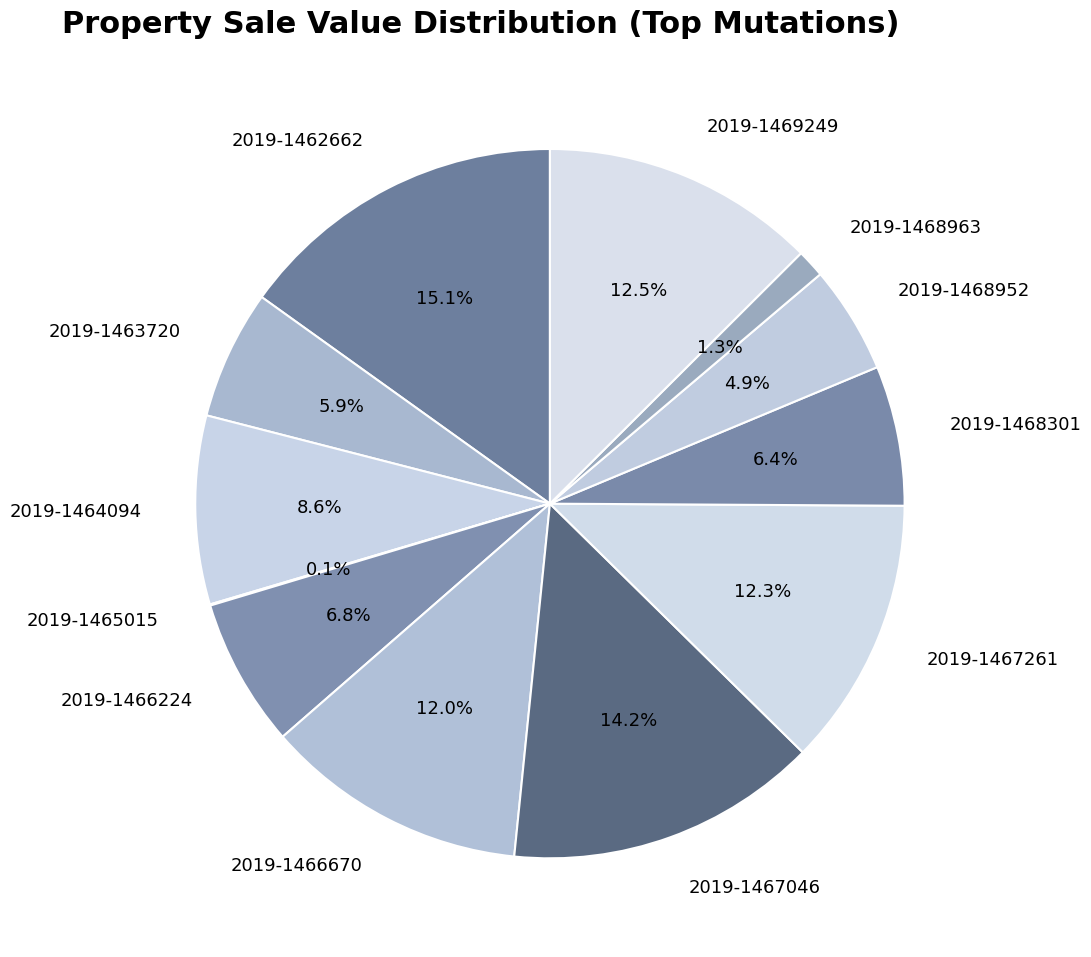

Which has a higher value, 2019-1463720 or 2019-1467261?

2019-1467261